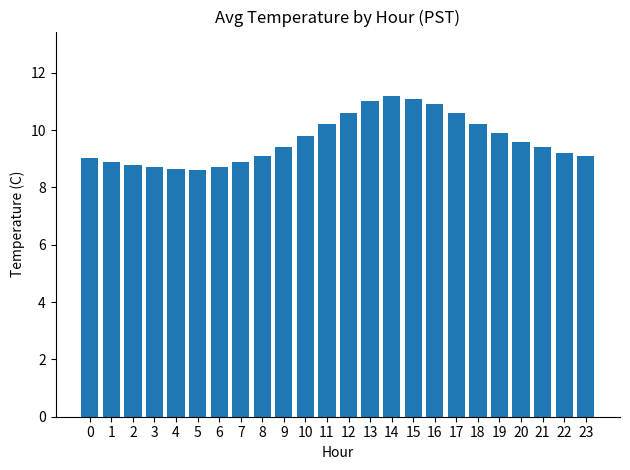

The chart shows a value of 8.8 at 2. True or false?

True